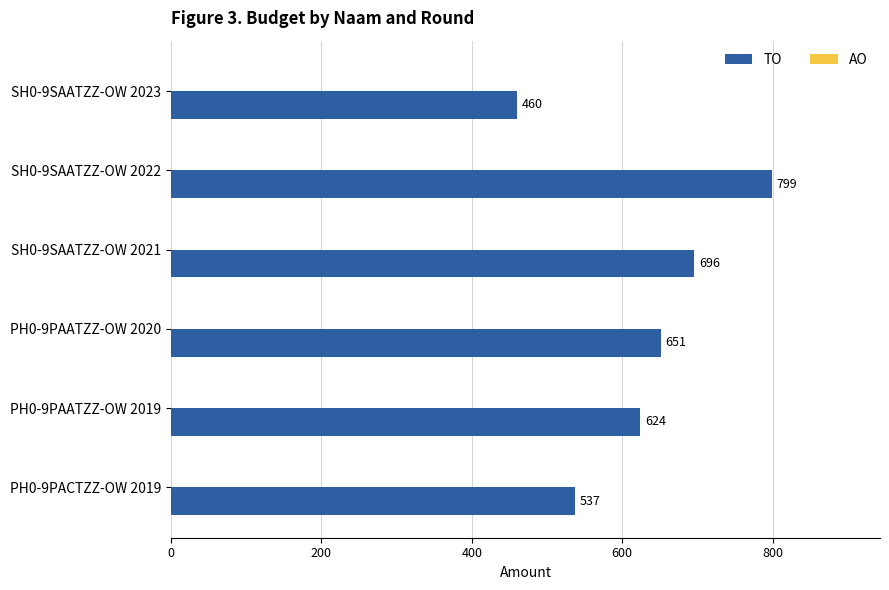

What is the sum of all values?

3767